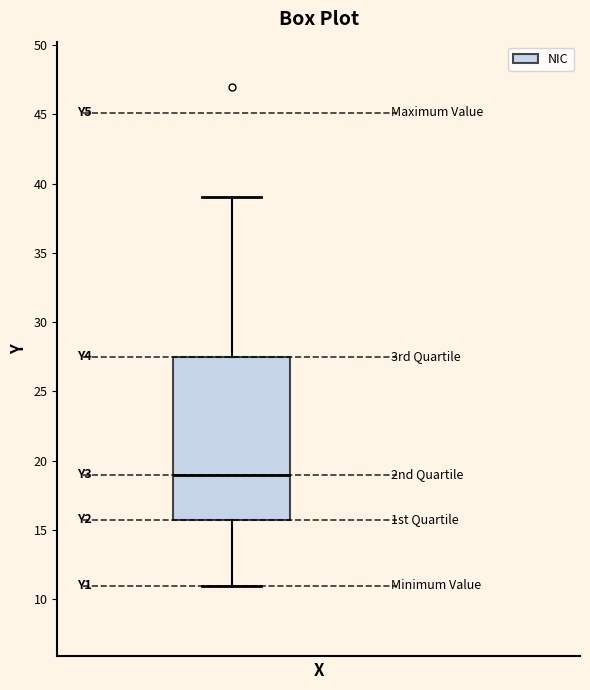

Where does the median line of the box sit on the y-axis? The values are not printed on the chart, so give them approximately, as read against the axis.

19.0